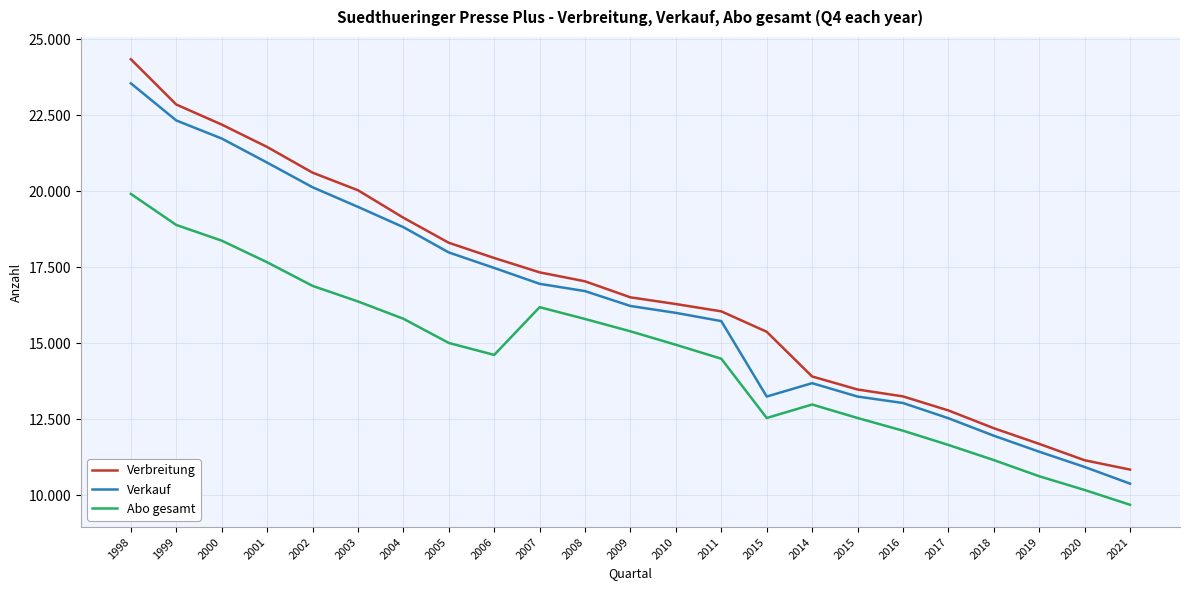

What is the greatest value displayed?

24335